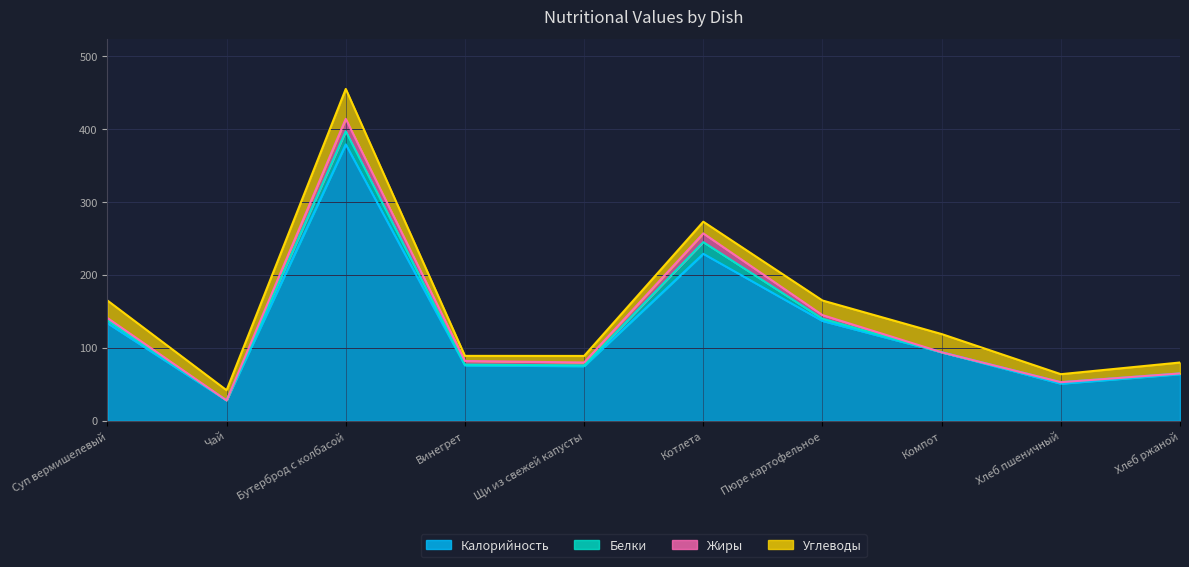

What is the label of the 5th point from the right?

Котлета